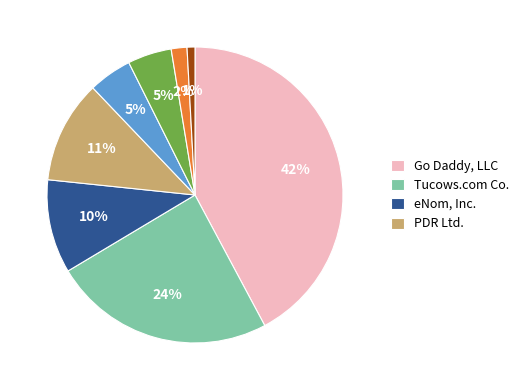

To the nearest percent, what is the average slice percentage?

12%